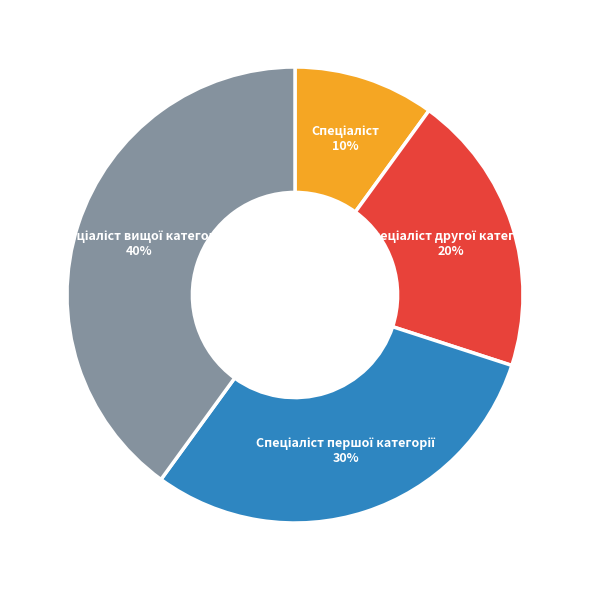

Is there any slice that represents more than half of the pie?

No